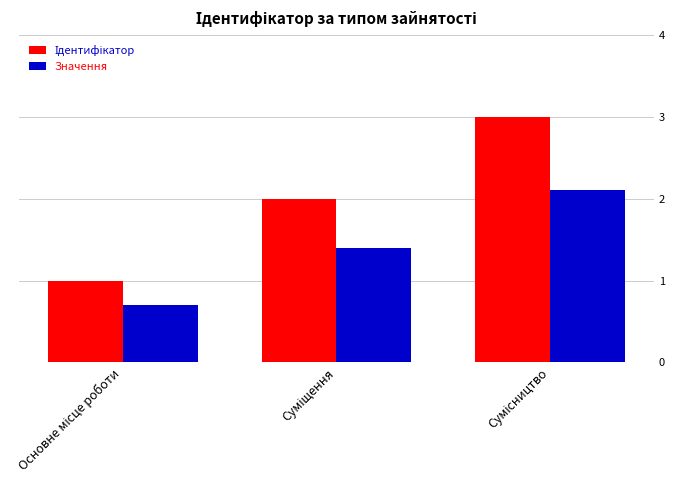

How many bars are there in each group?

2